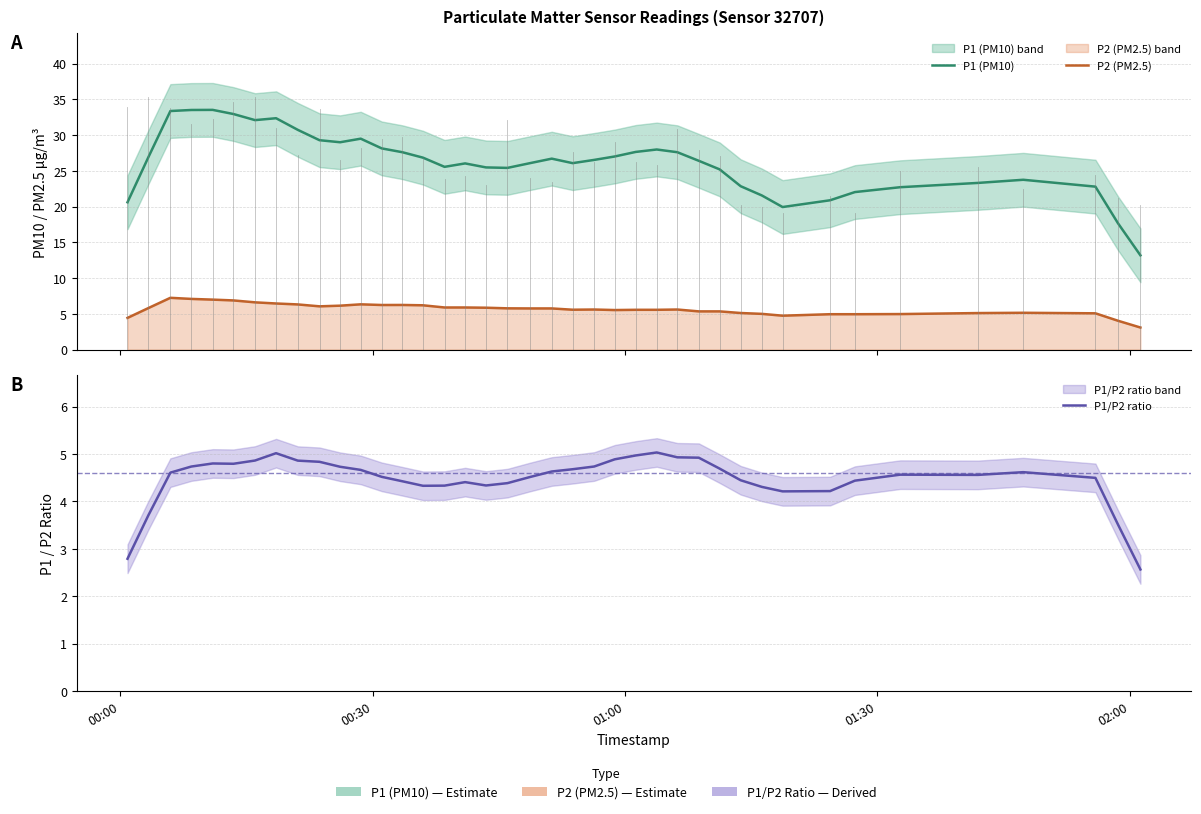

Is the value of P1/P2 ratio at 15 greater than the value of P1 (PM10) at 38?

No